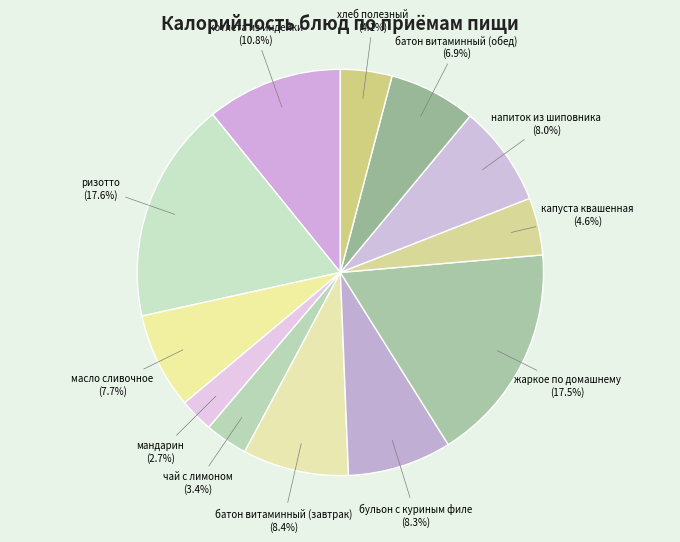

Is there any slice that represents more than half of the pie?

No